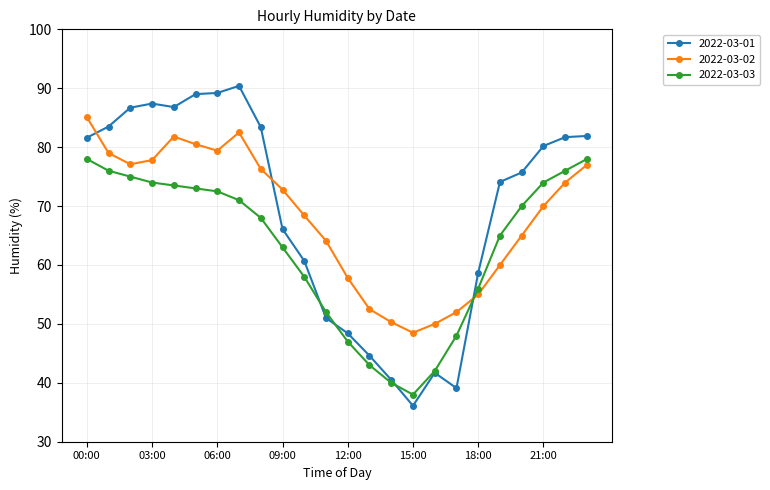

What is the minimum value shown in the chart?

36.1